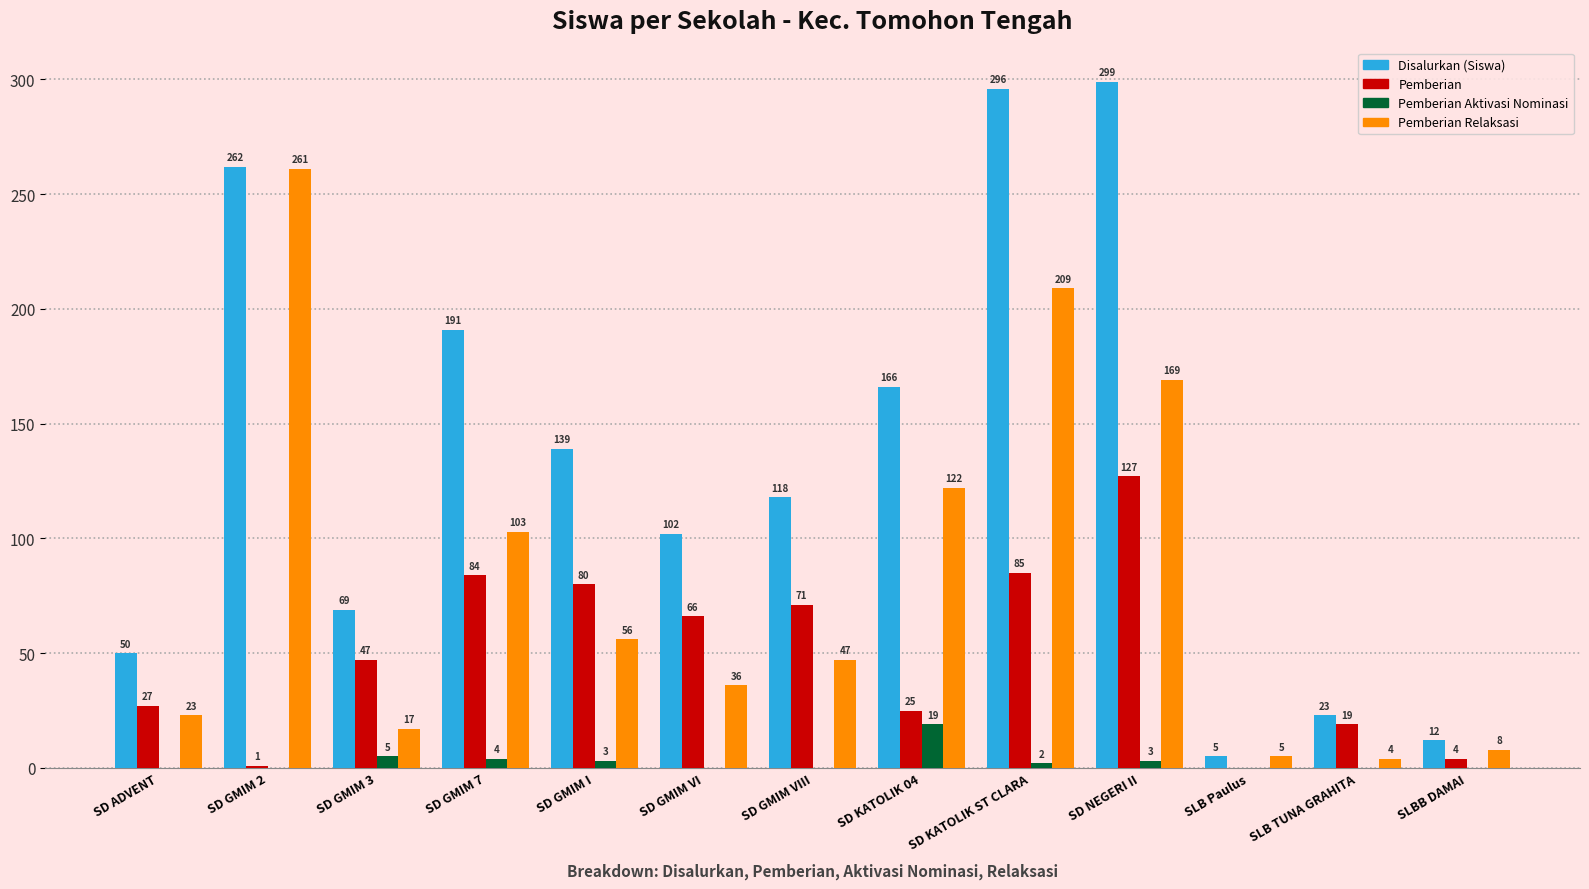

Reading left to right, transcribe all the data shown in this chart.

Disalurkan (Siswa): SD ADVENT=50	SD GMIM 2=262	SD GMIM 3=69	SD GMIM 7=191	SD GMIM I=139	SD GMIM VI=102	SD GMIM VIII=118	SD KATOLIK 04=166	SD KATOLIK ST CLARA=296	SD NEGERI II=299	SLB Paulus=5	SLB TUNA GRAHITA=23	SLBB DAMAI=12
Pemberian: SD ADVENT=27	SD GMIM 2=1	SD GMIM 3=47	SD GMIM 7=84	SD GMIM I=80	SD GMIM VI=66	SD GMIM VIII=71	SD KATOLIK 04=25	SD KATOLIK ST CLARA=85	SD NEGERI II=127	SLB Paulus=0	SLB TUNA GRAHITA=19	SLBB DAMAI=4
Pemberian Aktivasi Nominasi: SD ADVENT=0	SD GMIM 2=0	SD GMIM 3=5	SD GMIM 7=4	SD GMIM I=3	SD GMIM VI=0	SD GMIM VIII=0	SD KATOLIK 04=19	SD KATOLIK ST CLARA=2	SD NEGERI II=3	SLB Paulus=0	SLB TUNA GRAHITA=0	SLBB DAMAI=0
Pemberian Relaksasi: SD ADVENT=23	SD GMIM 2=261	SD GMIM 3=17	SD GMIM 7=103	SD GMIM I=56	SD GMIM VI=36	SD GMIM VIII=47	SD KATOLIK 04=122	SD KATOLIK ST CLARA=209	SD NEGERI II=169	SLB Paulus=5	SLB TUNA GRAHITA=4	SLBB DAMAI=8